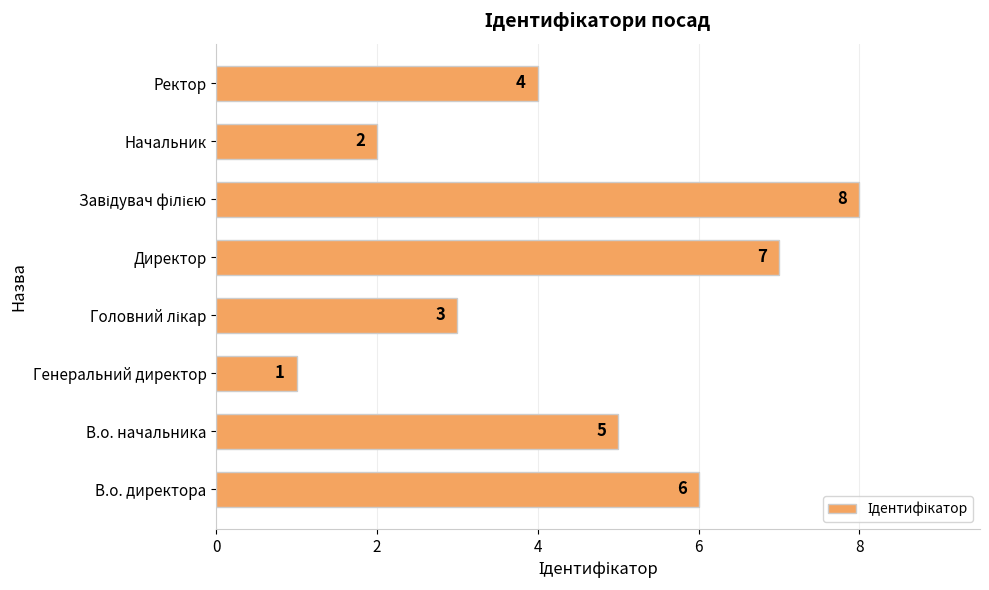

What is the maximum value shown in the chart?

8